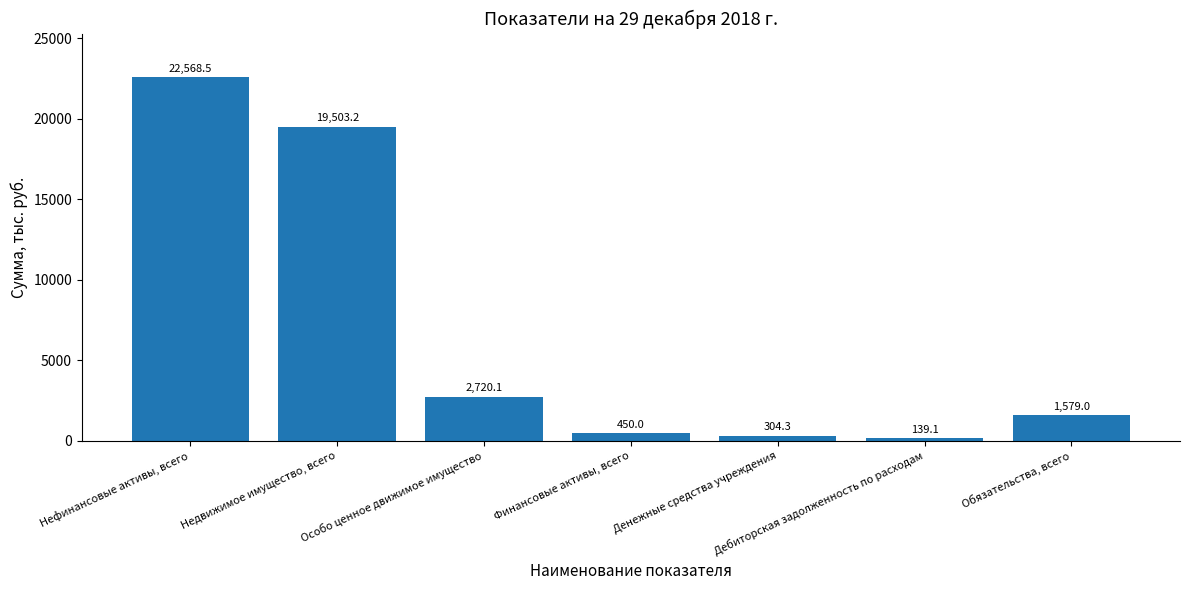

What is the minimum value shown in the chart?

139.1